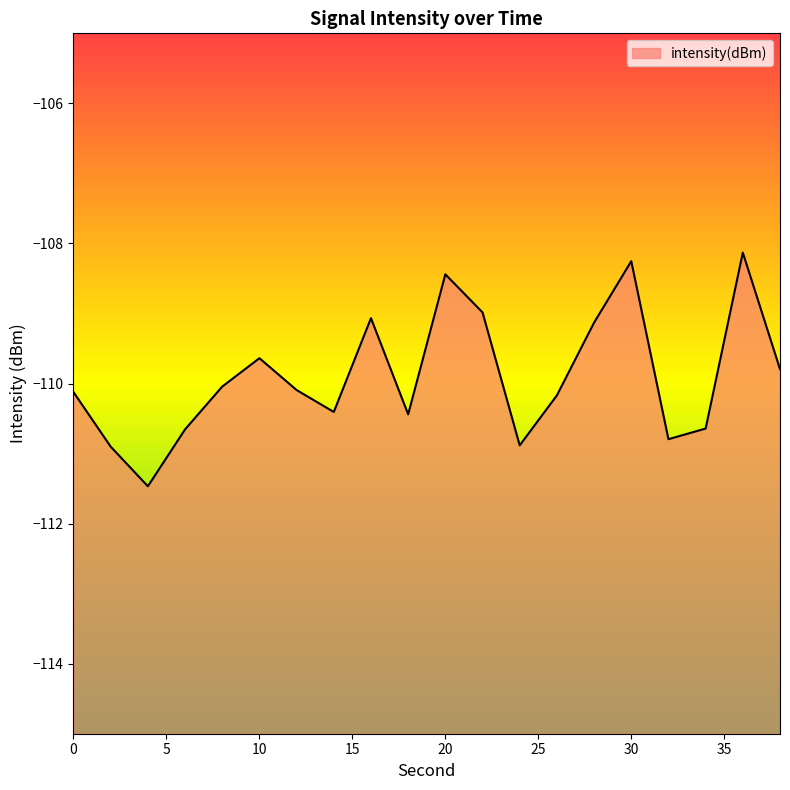

Between 20 and 16, which is larger?

20